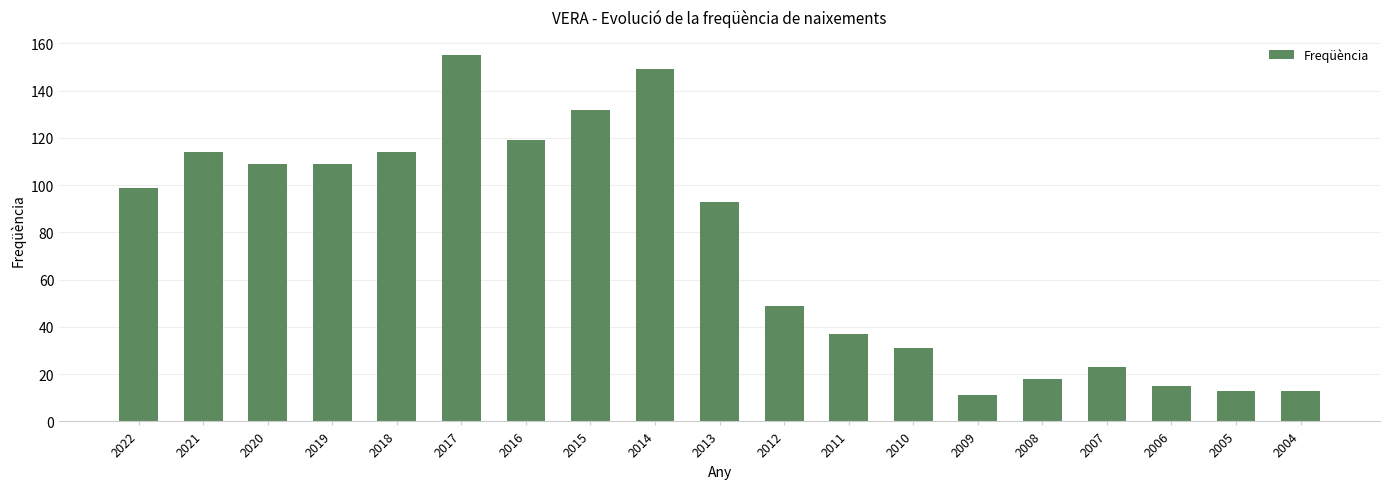

Where is the data nearest to the value 83?

2013